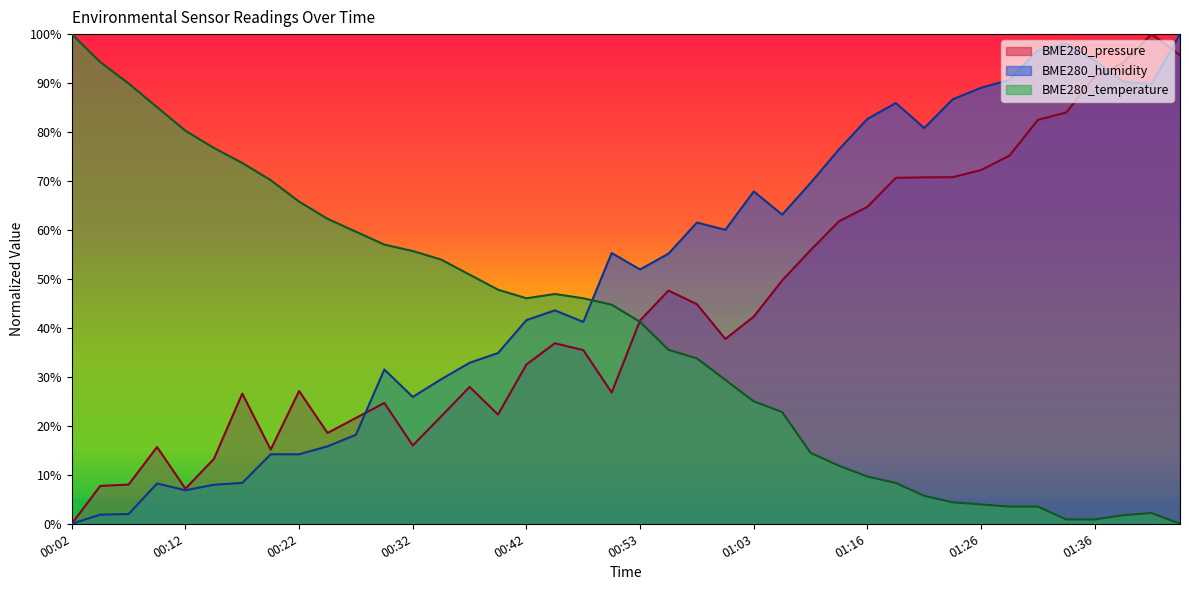

In BME280_pressure, how many points are higher than both neighbors (excluding endpoints)?

8